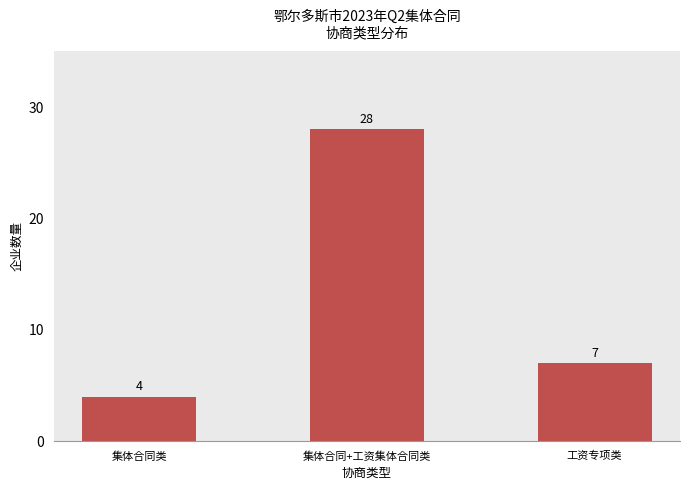

What position from the right is 工资专项类?

1